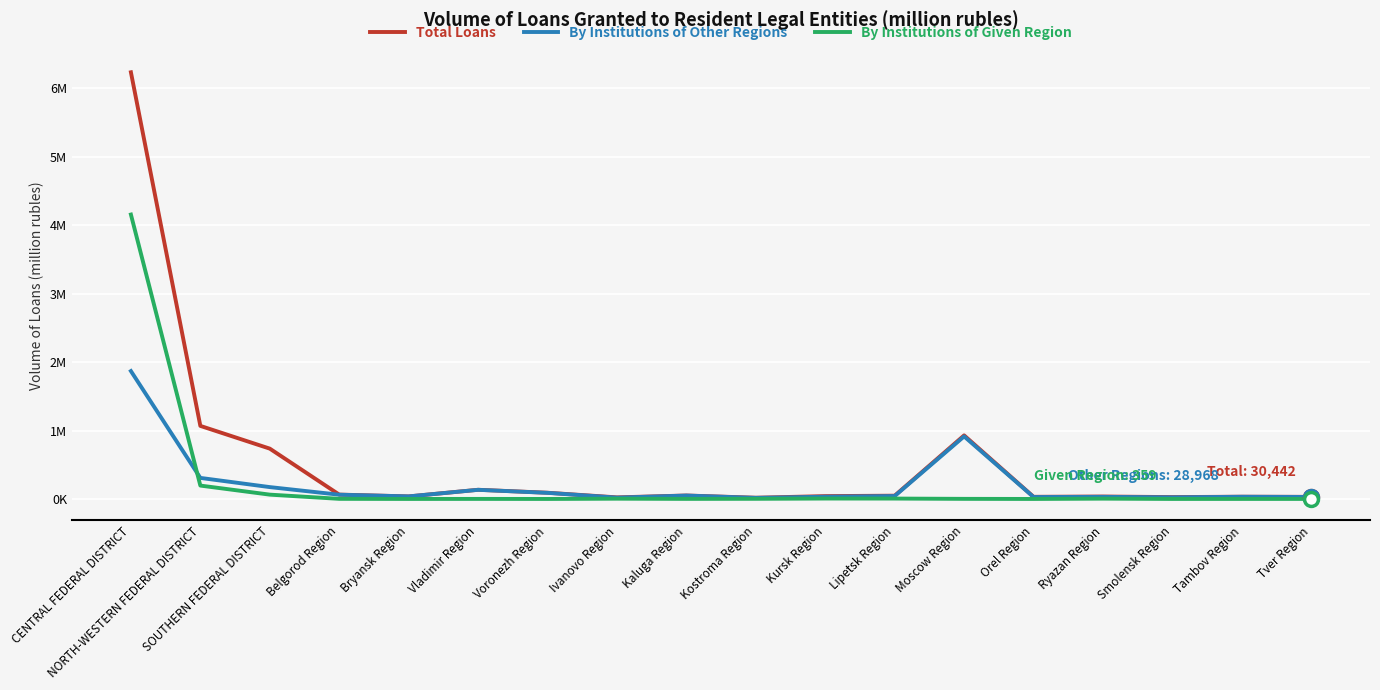

True or false: By Institutions of Other Regions and Total Loans intersect in this chart.

True